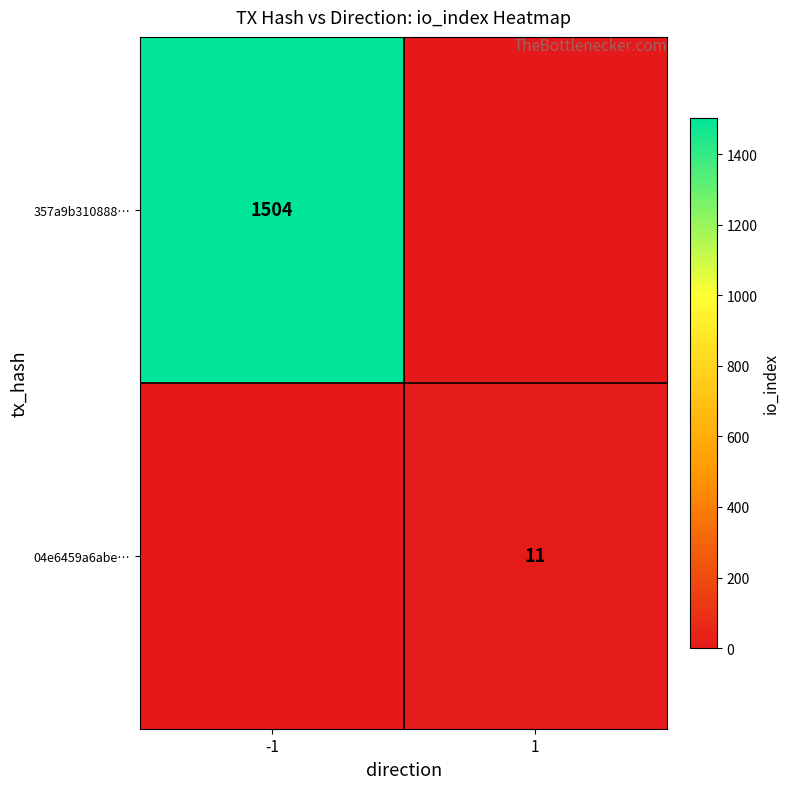

The 357a9b310888… series shows 477 at -1. True or false?

False